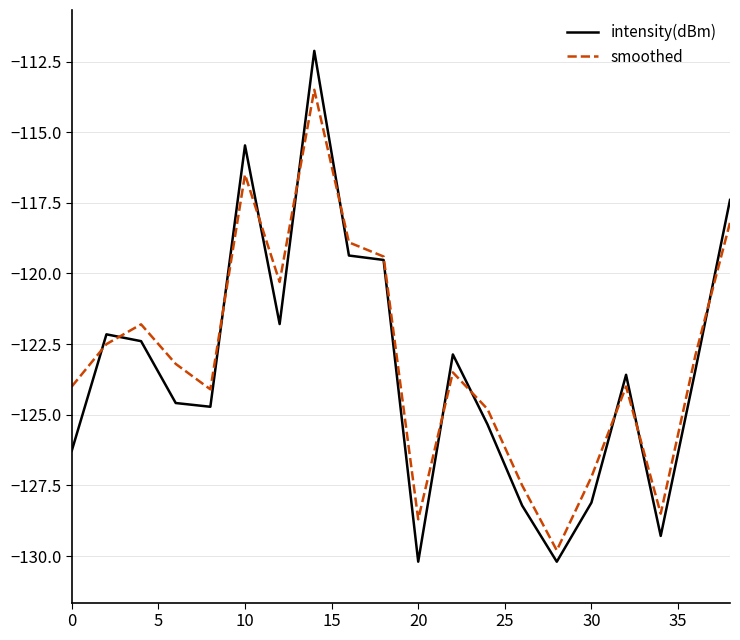

What is the highest value of the intensity(dBm) series?

-112.1